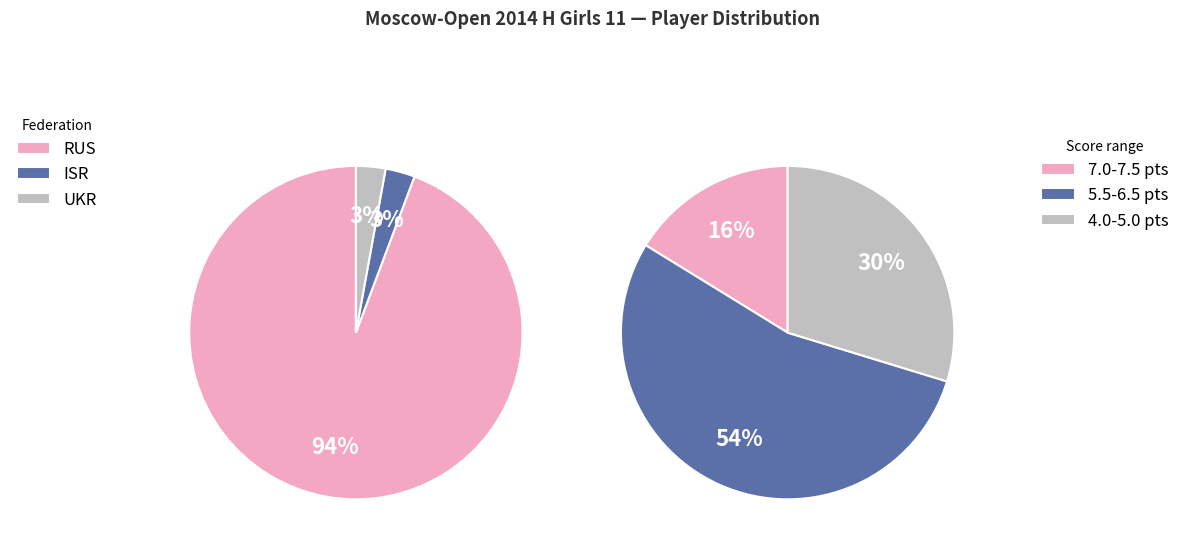

Combined, do RUS and Other account for over 50%?

Yes